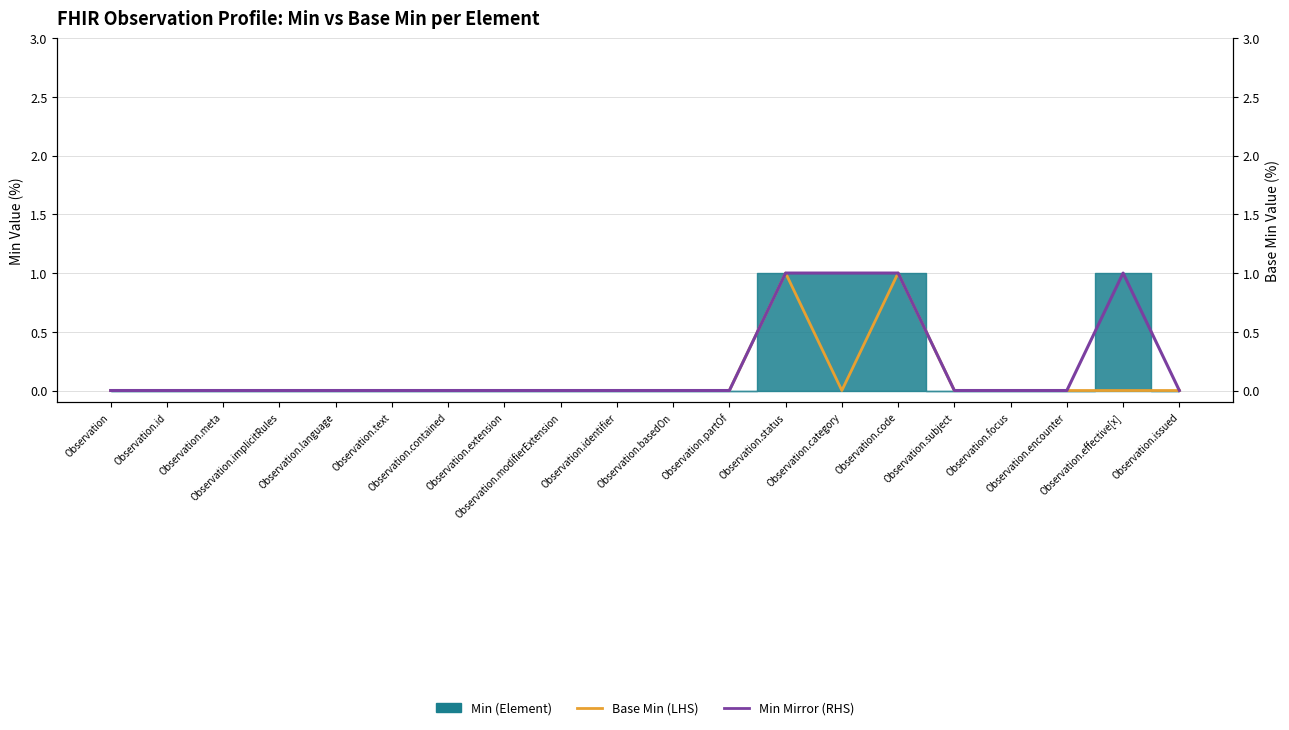

The value of Min (RHS mirror) at Observation.language is 0. True or false?

False